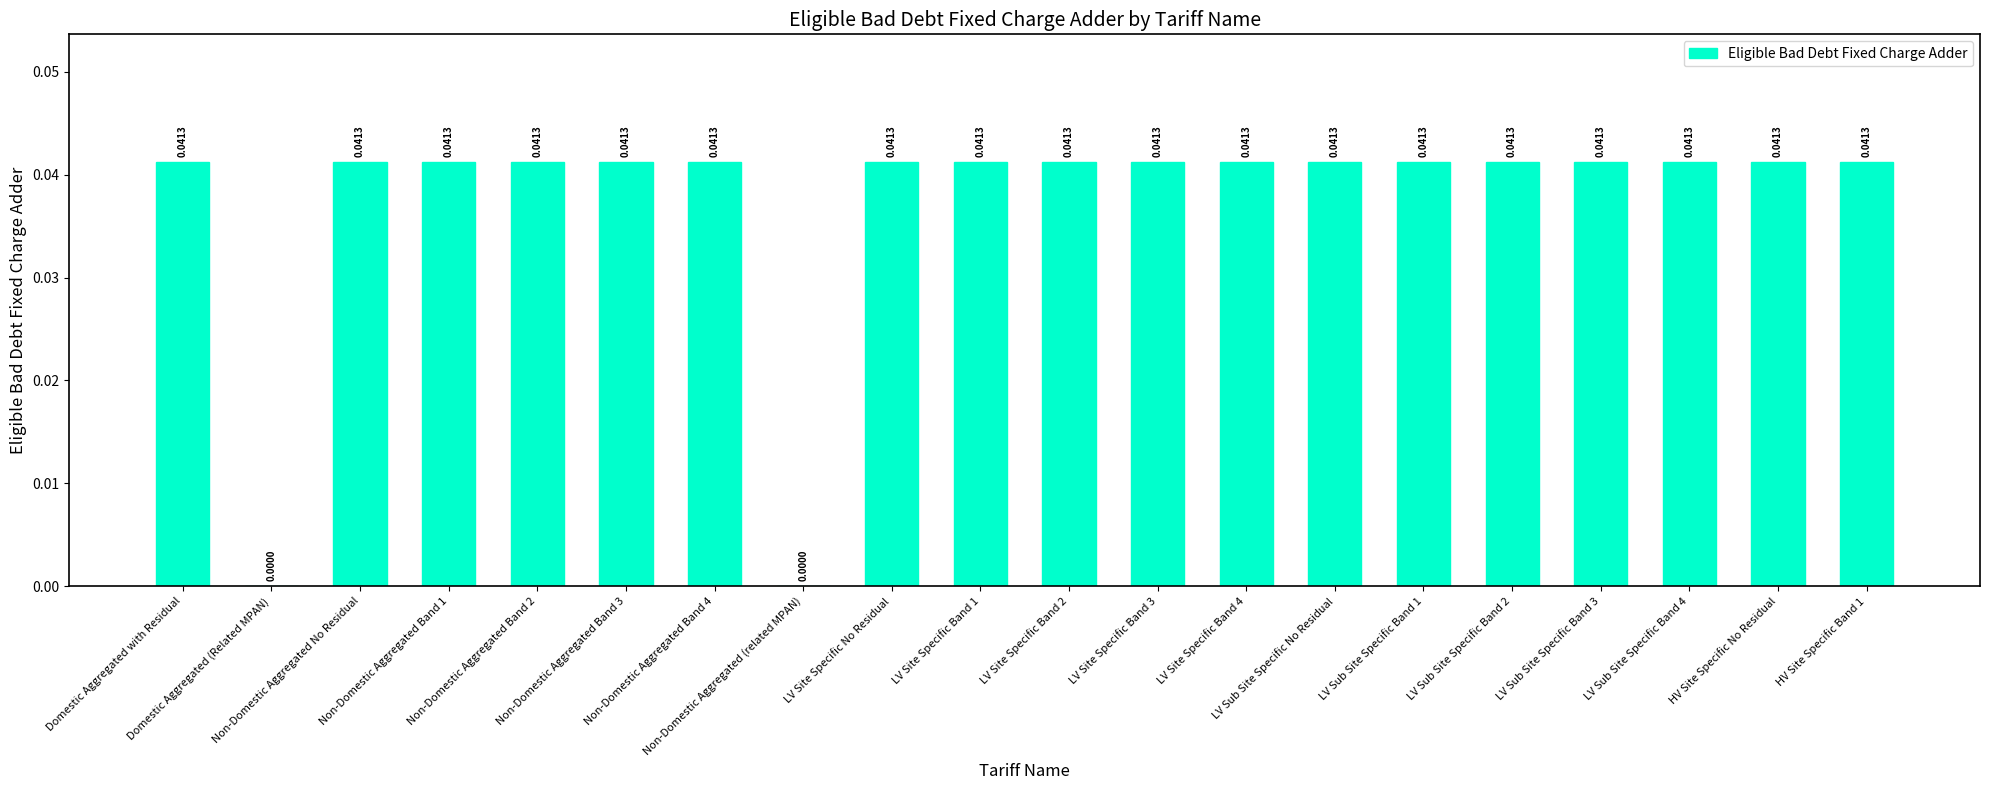

Reading right to left, extract all data points from this chart.

HV Site Specific Band 1=0.0	HV Site Specific No Residual=0.0	LV Sub Site Specific Band 4=0.0	LV Sub Site Specific Band 3=0.0	LV Sub Site Specific Band 2=0.0	LV Sub Site Specific Band 1=0.0	LV Sub Site Specific No Residual=0.0	LV Site Specific Band 4=0.0	LV Site Specific Band 3=0.0	LV Site Specific Band 2=0.0	LV Site Specific Band 1=0.0	LV Site Specific No Residual=0.0	Non-Domestic Aggregated (related MPAN)=0.0	Non-Domestic Aggregated Band 4=0.0	Non-Domestic Aggregated Band 3=0.0	Non-Domestic Aggregated Band 2=0.0	Non-Domestic Aggregated Band 1=0.0	Non-Domestic Aggregated No Residual=0.0	Domestic Aggregated (Related MPAN)=0.0	Domestic Aggregated with Residual=0.0